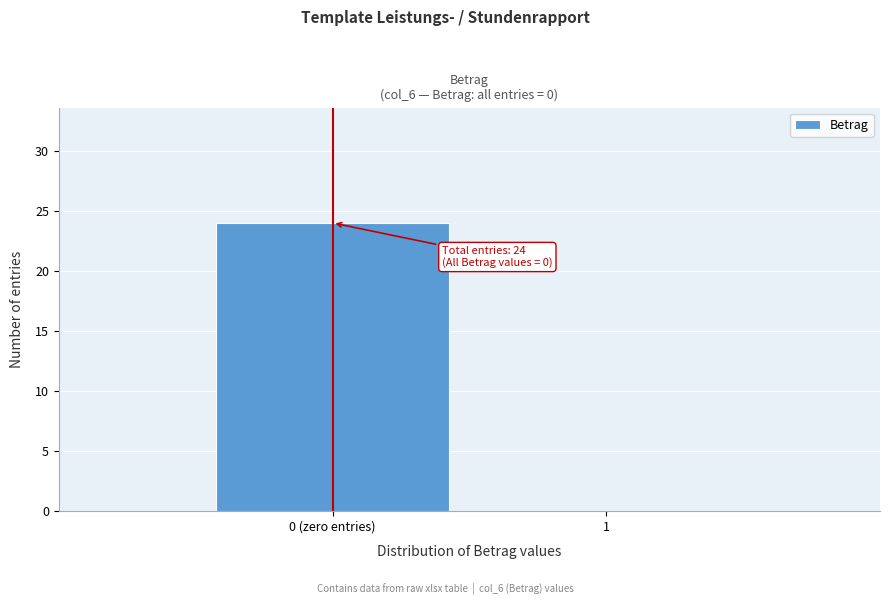

Reading right to left, transcribe all the data shown in this chart.

1=0	0 (zero entries)=24